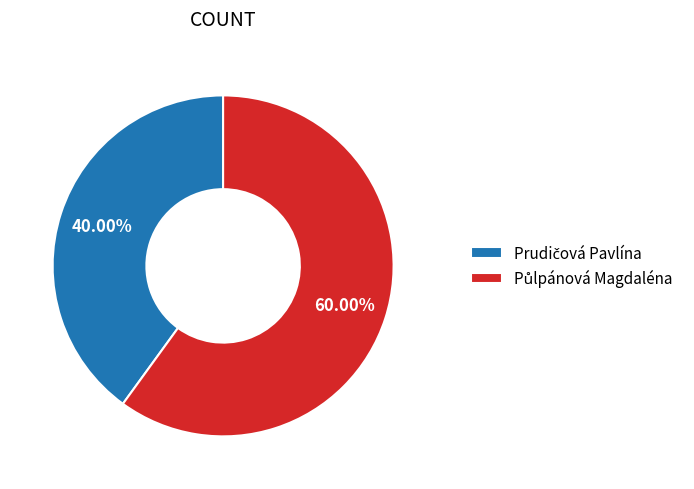

To the nearest percent, what is the difference between the largest and smallest slice percentages?

20%